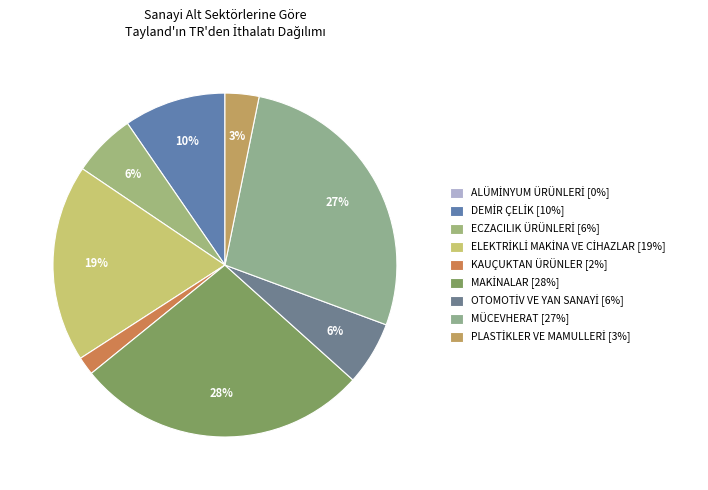

How many slices are in this pie chart?

9